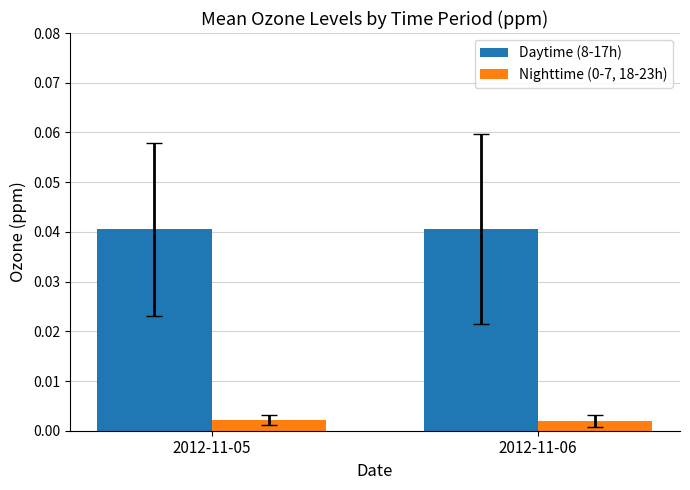

Does the chart contain any negative values?

No